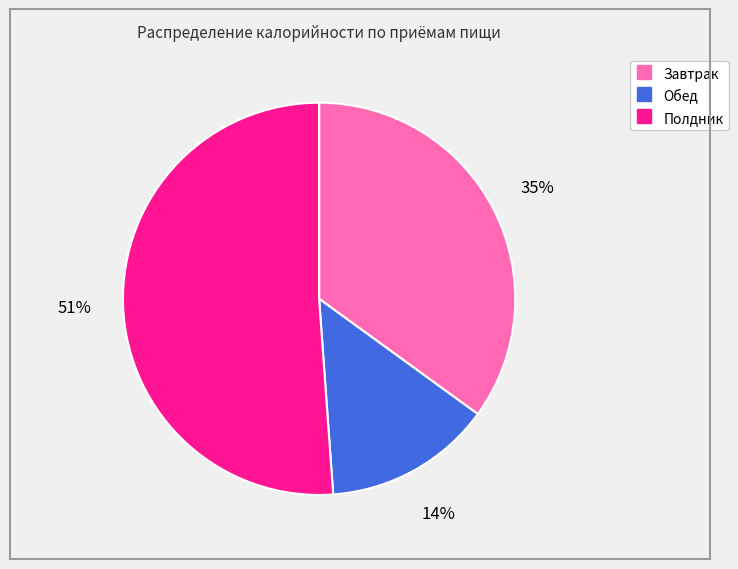

Count the number of slices in the pie.

3